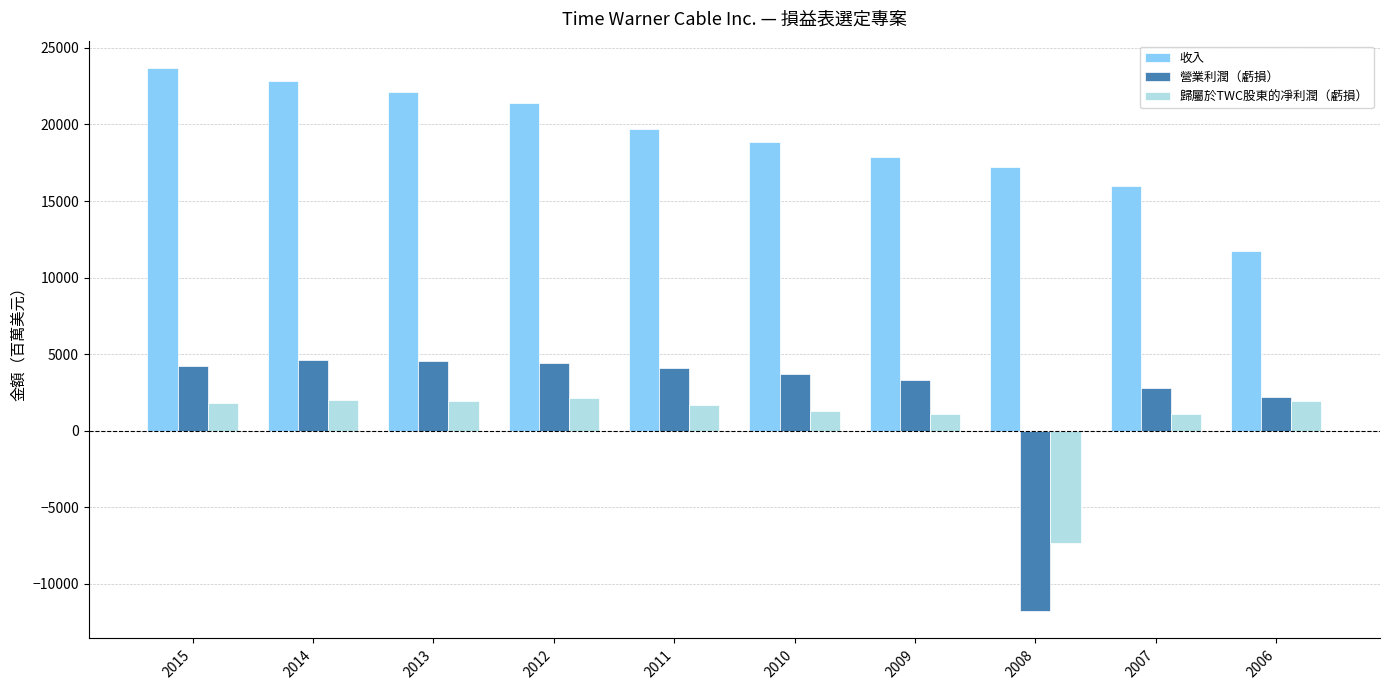

Between 2011 and 2008, which series saw the biggest shift?

營業利潤（虧損）